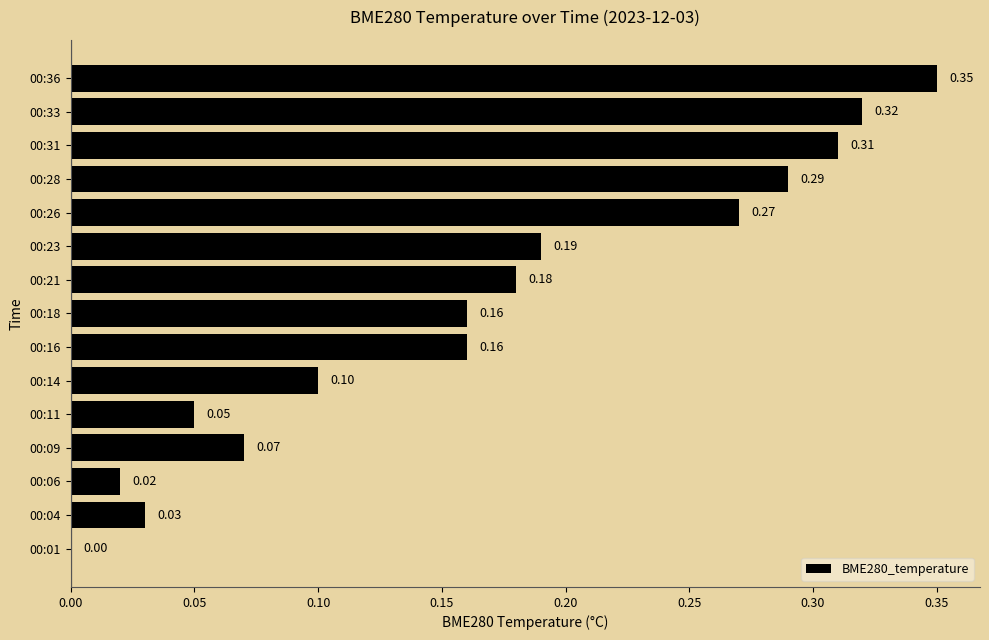

What is the change in value from 00:14 to 00:16?

+0.1